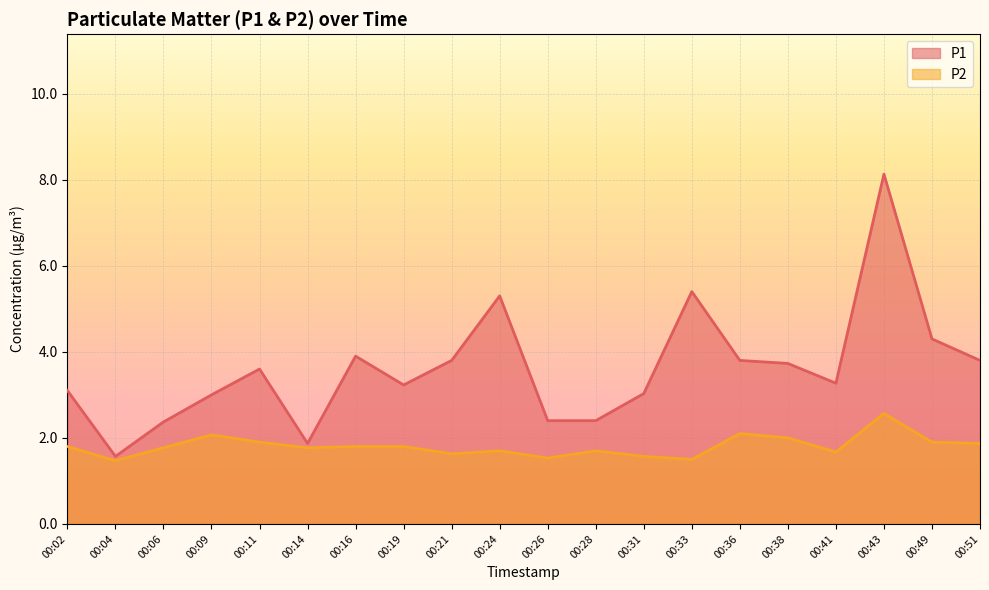

List the series in order of their overall mean, highest first.

P1, P2